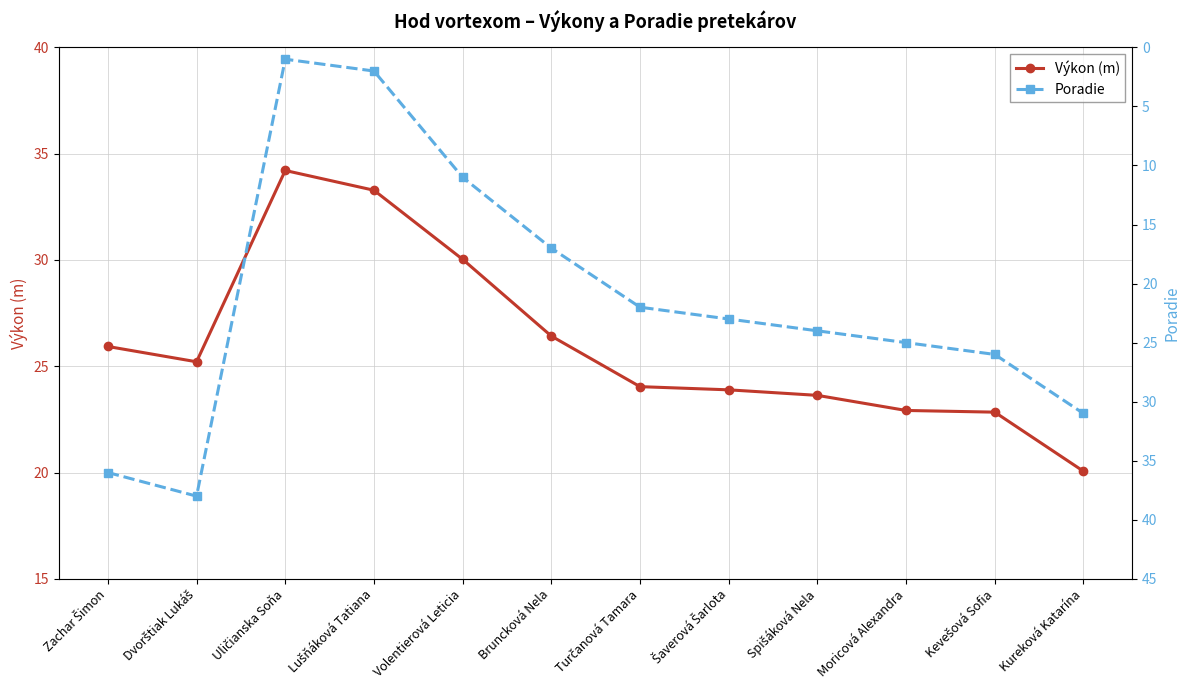

True or false: Výkon (m) has more than 2 interior local peaks.

False